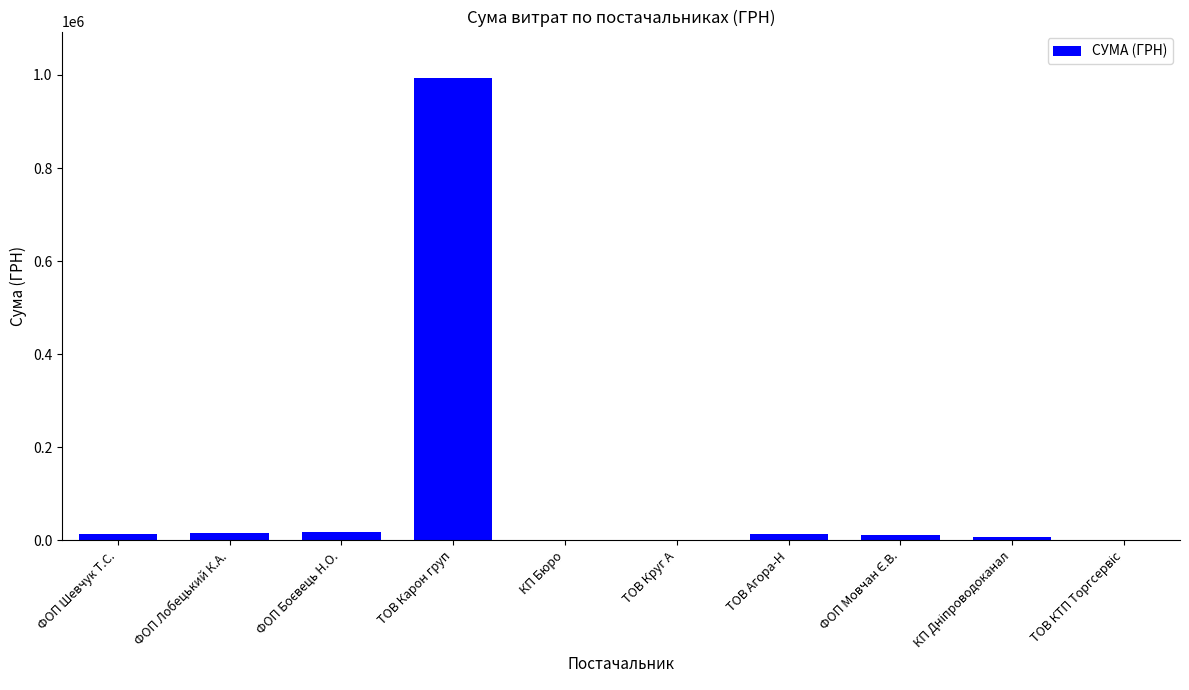

What is the maximum value shown in the chart?

993977.7